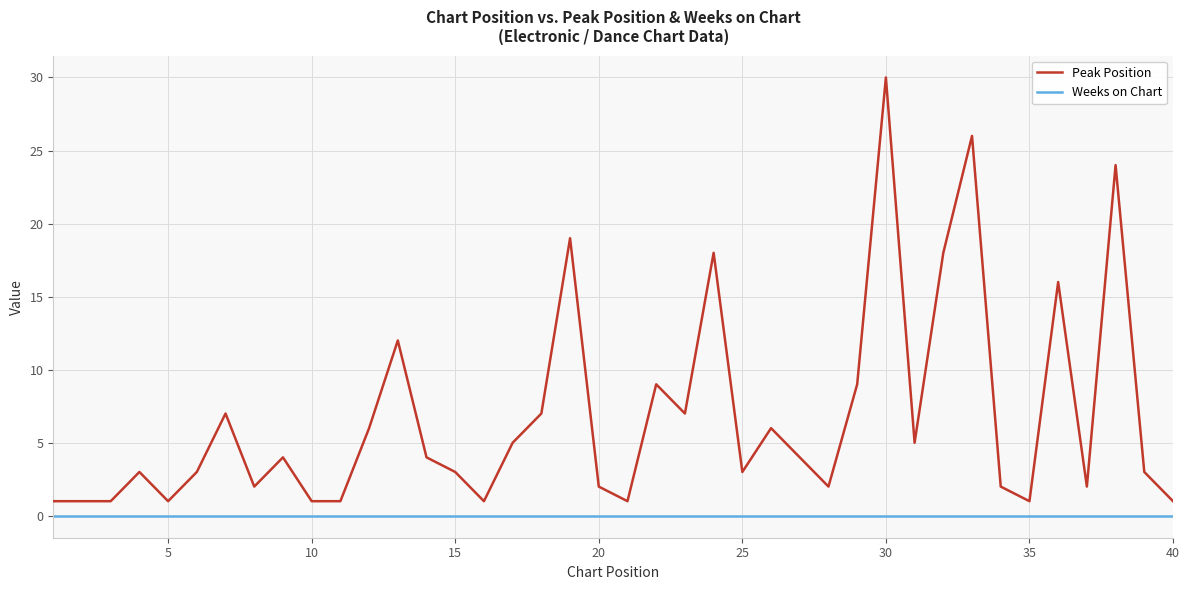

What is the minimum value for Peak Position?

1